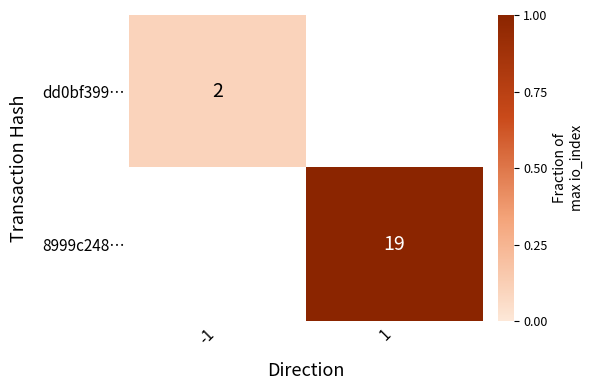

Which series has the widest spread of values?

dd0bf399…